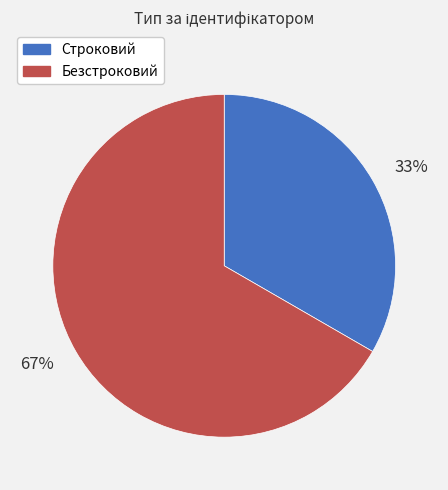

Do 67% and 33% together represent more than half of the pie?

Yes